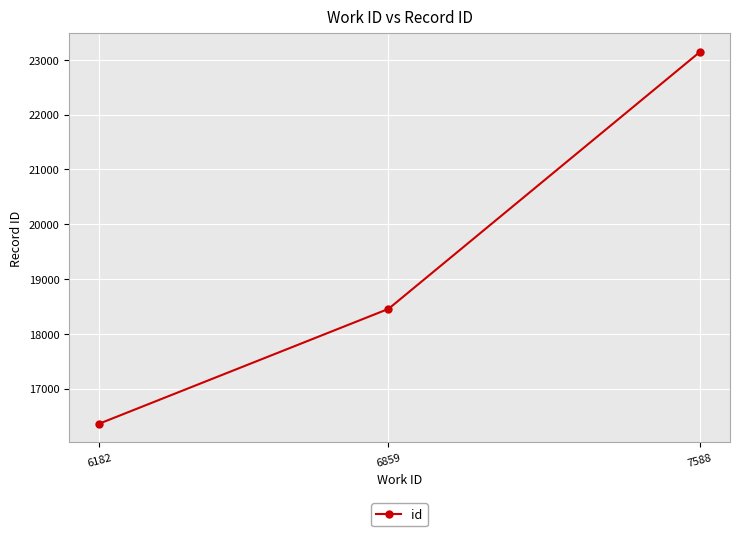

The chart shows a value of 18454 at 6859. True or false?

True